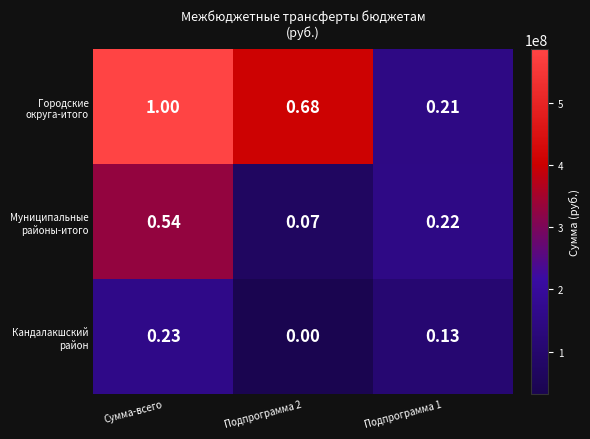

At which category is the sum across all series the highest?

Сумма-всего